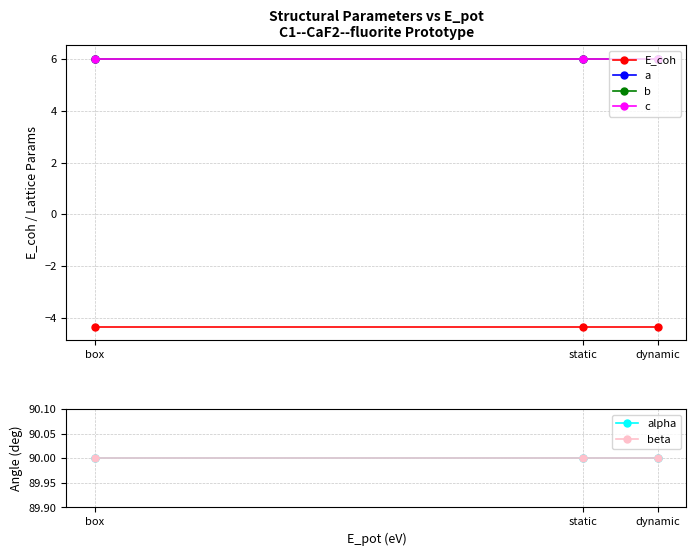

Which series has the largest range (max minus min)?

a